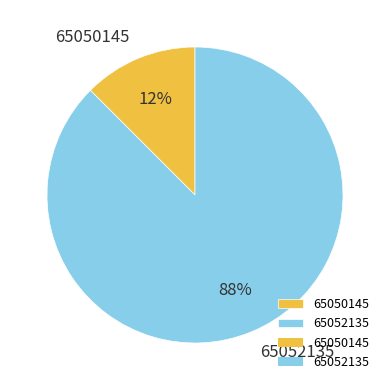

Count the number of slices in the pie.

2